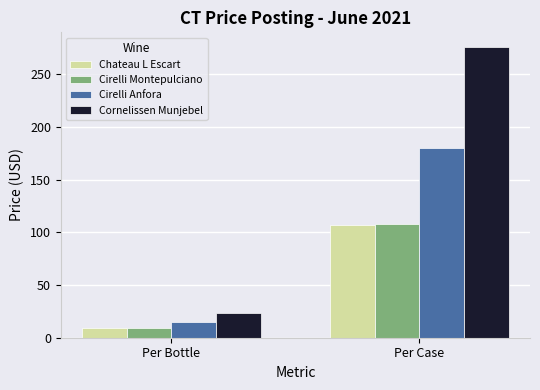

Reading left to right, list all the values displayed in this chart.

Chateau L Escart: 8.9	106.6
Cirelli Montepulciano: 9.0	108.0
Cirelli Anfora: 15.0	180.0
Cornelissen Munjebel: 23.0	276.0